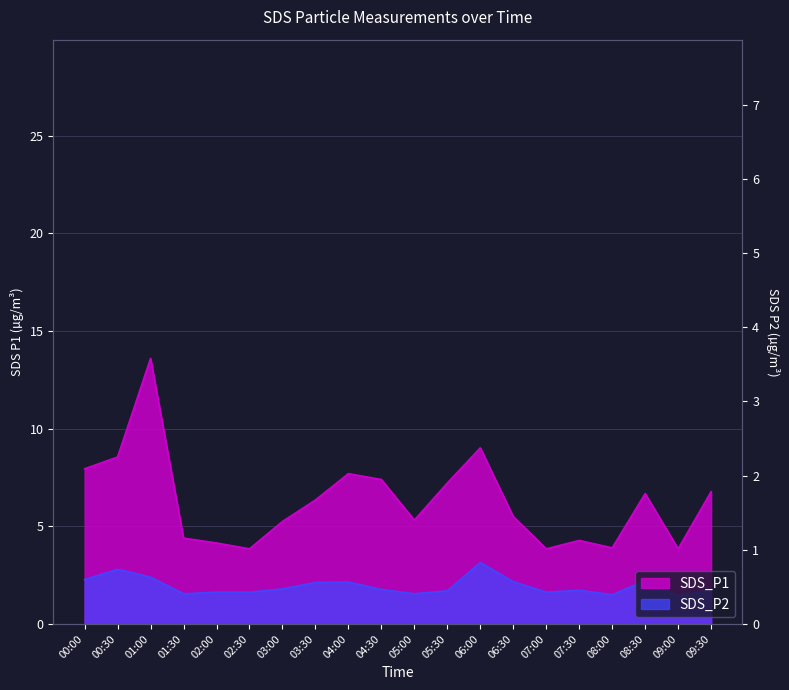

At which label does SDS_P2 reach its peak?

06:00